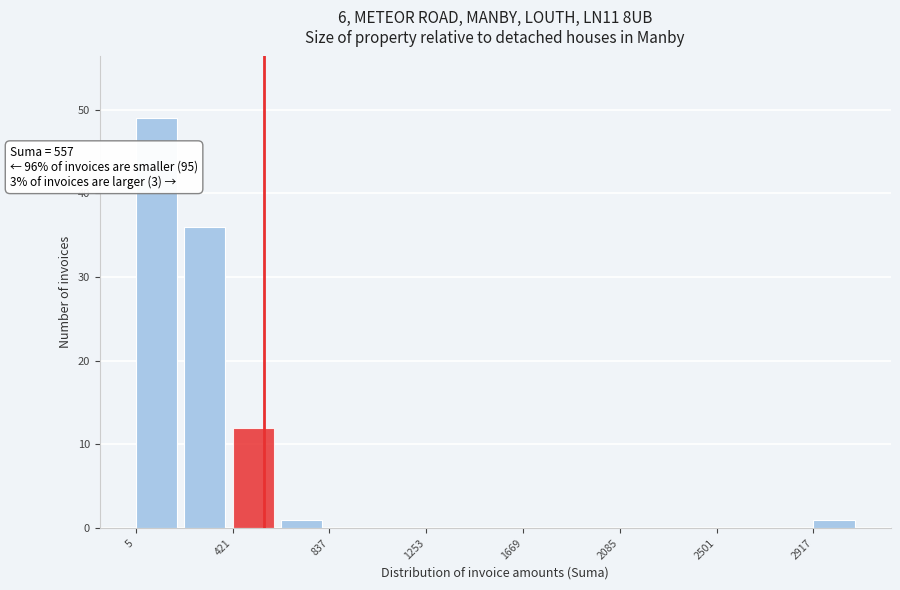

Over which range of the x-axis is the bar tallest?

0 to 200